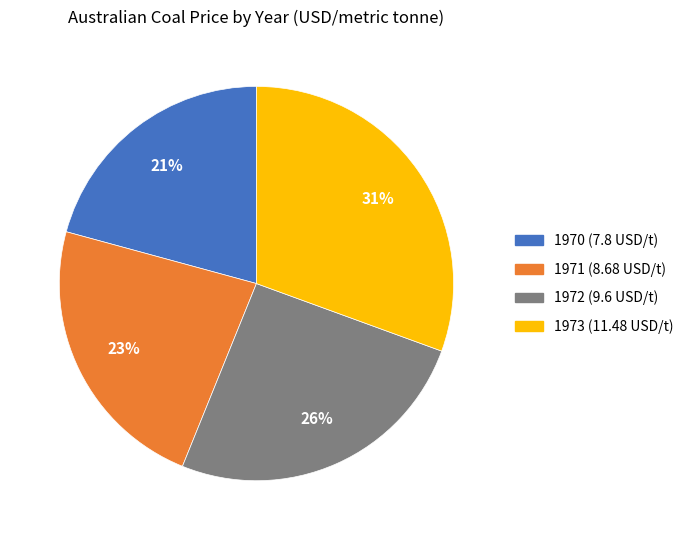

Does any single category account for the majority?

No